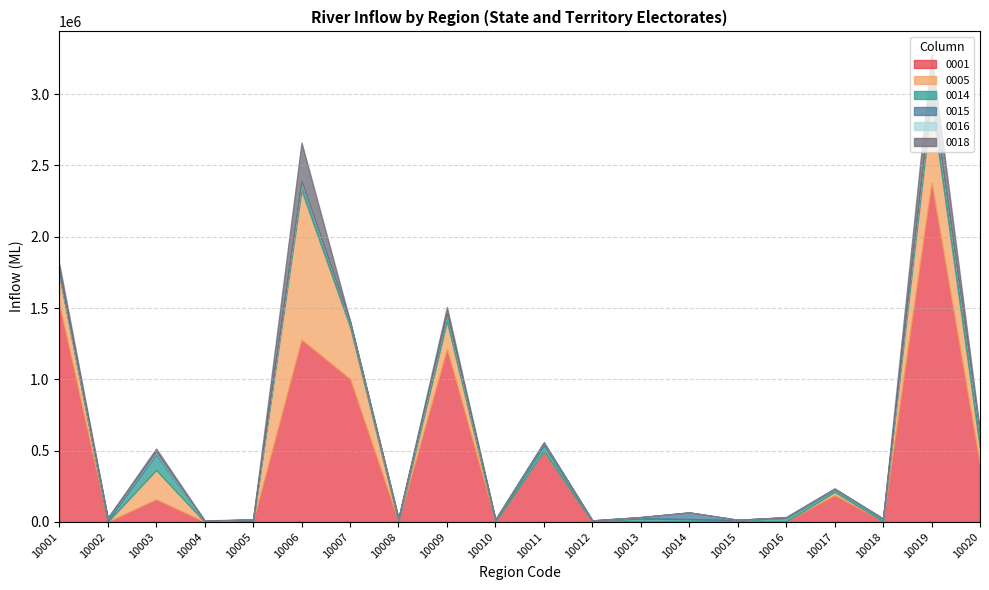

What is the value of the 0018 point at the 7th from the left?

2927.6